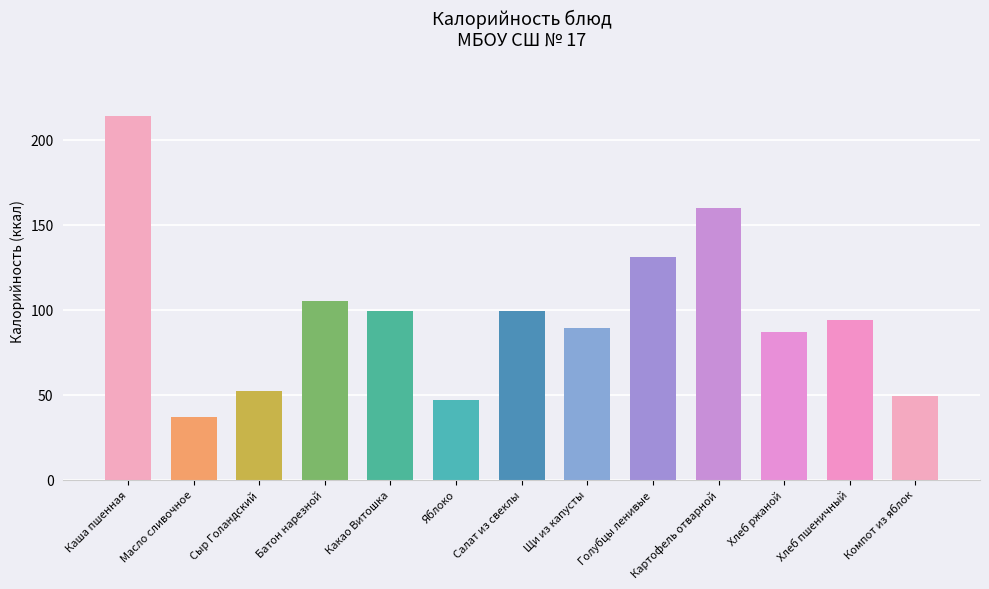

What position from the left is Компот из яблок?

13